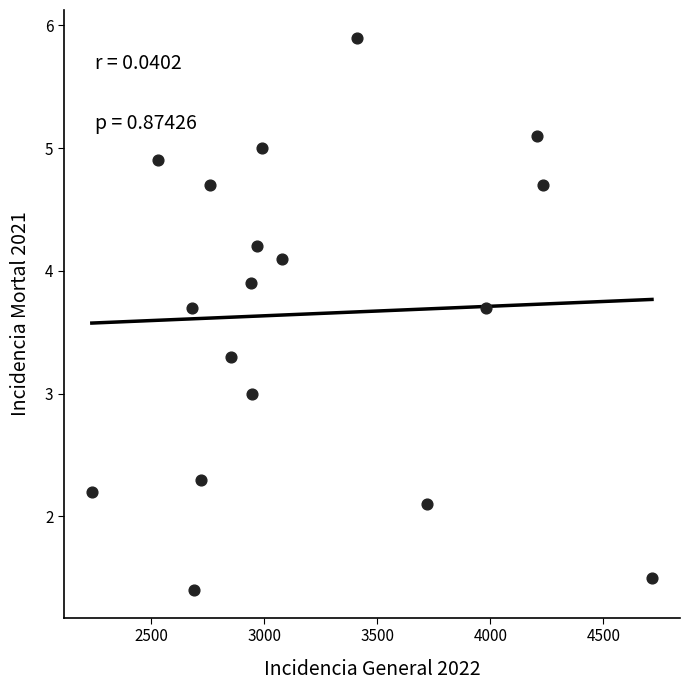

What is the range of Y values (max minus min)?

4.5